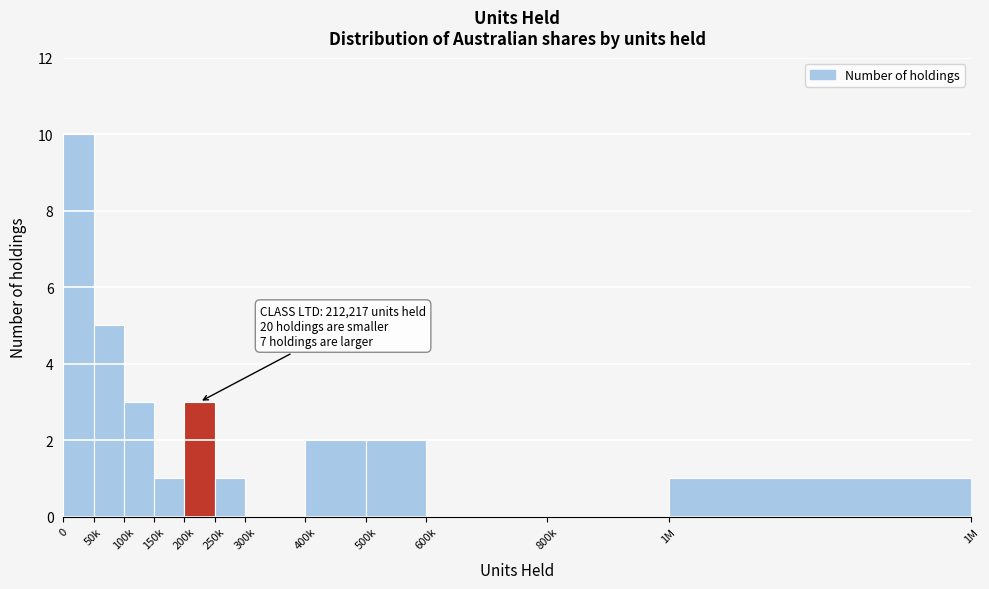

Reading left to right, list all the values displayed in this chart.

0=10	50k=5	100k=3	150k=1	200k=3	250k=1	300k=0	400k=2	500k=2	600k=0	800k=0	1M=1